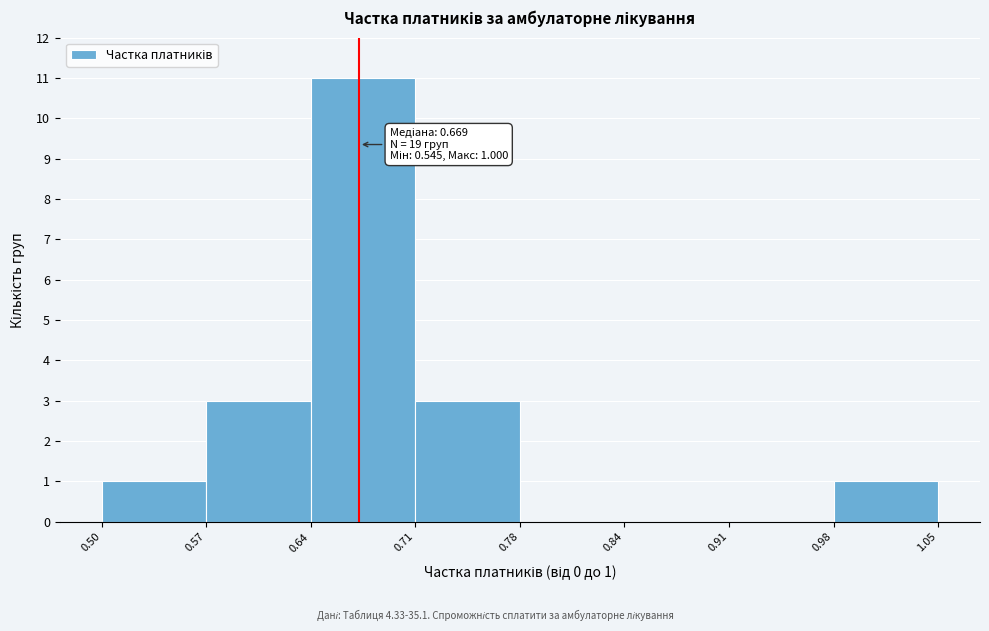

Which range on the x-axis has the tallest bar?

0.64 to 0.71